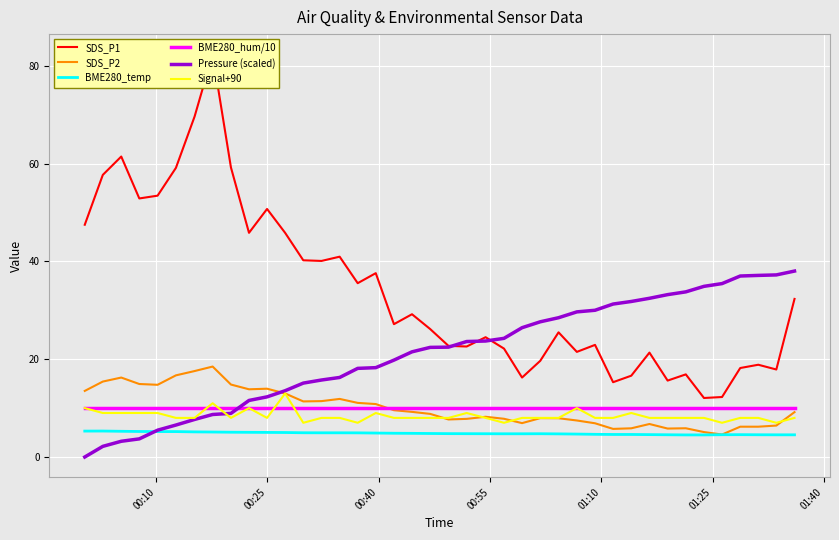

What is the average value of the BME280_temp series?

4.8